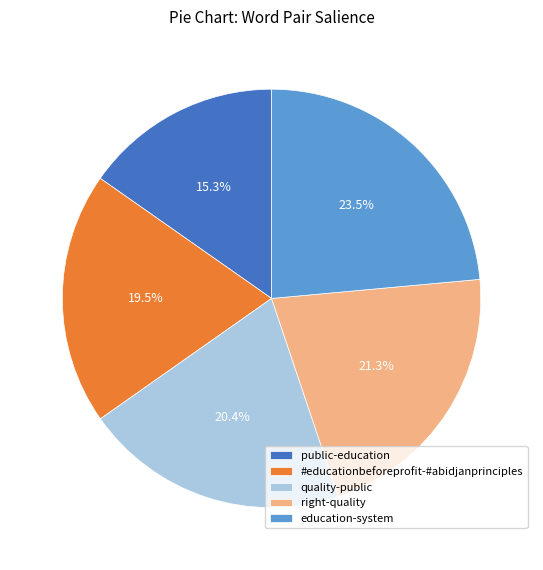

Is public-education the majority of the pie?

No